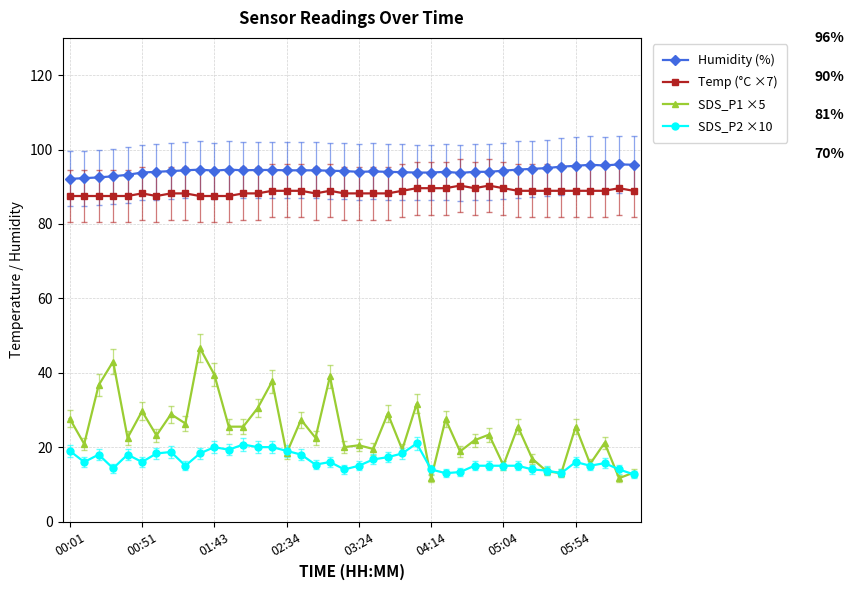

True or false: SDS_P2 ×10 has more than 2 interior local peaks.

True